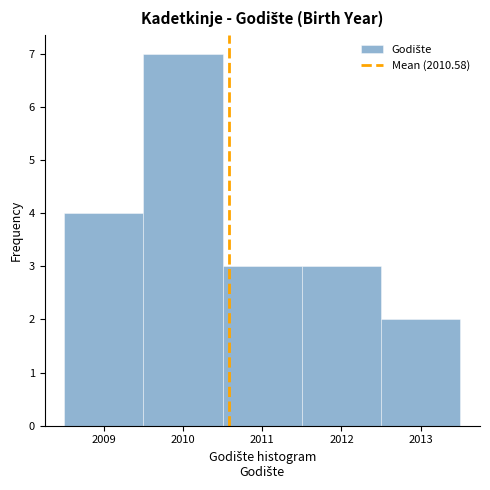

Reading left to right, list every bar in this chart as the range it spans on the x-axis followed by its height. The values are not printed on the chart, so give them approximately, as read against the axis.

2008.5 to 2009.5: 4
2009.5 to 2010.5: 7
2010.5 to 2011.5: 3
2011.5 to 2012.5: 3
2012.5 to 2013.5: 2